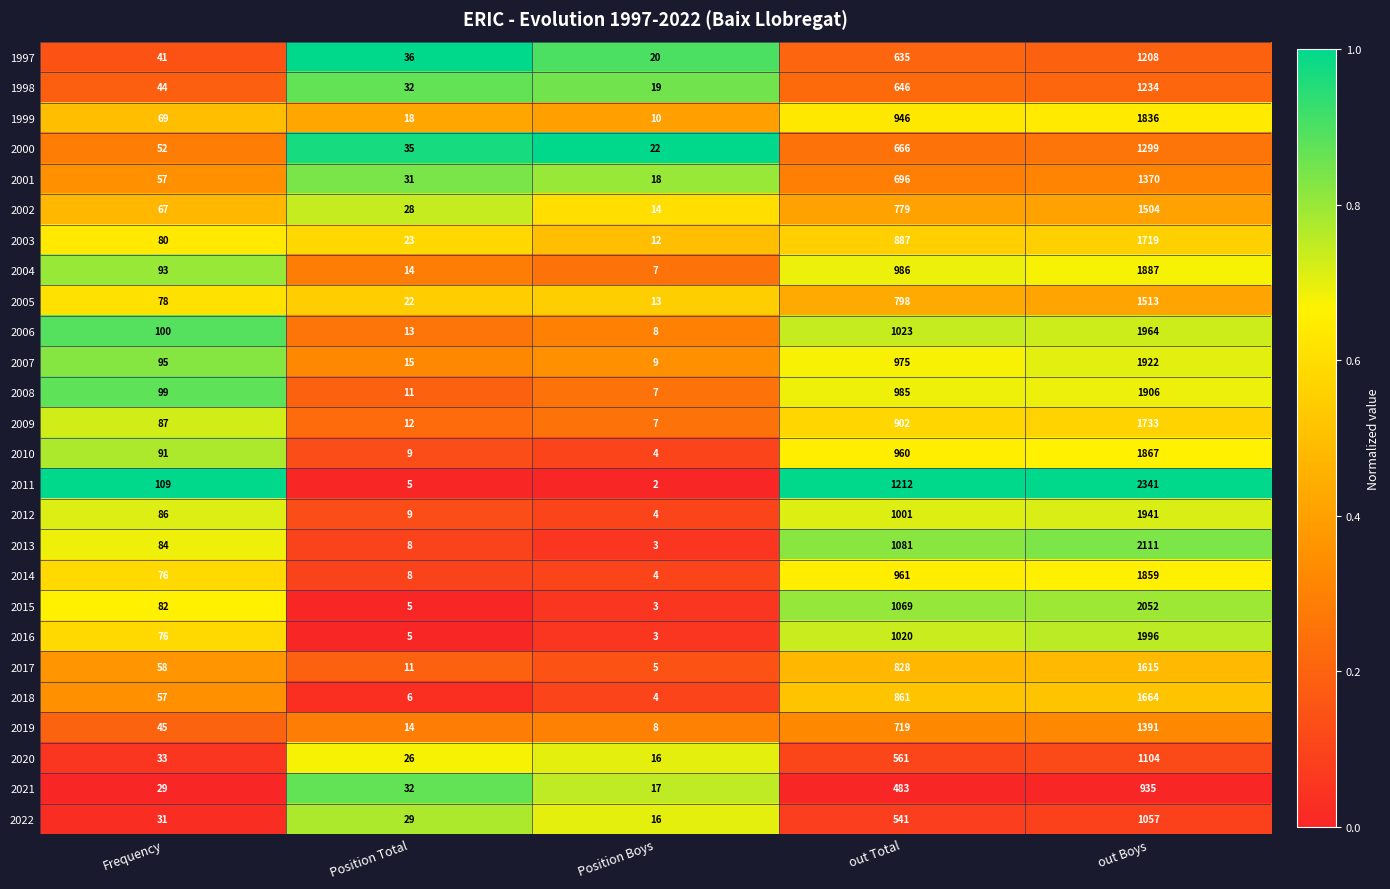

Which series has the widest spread of values?

2011